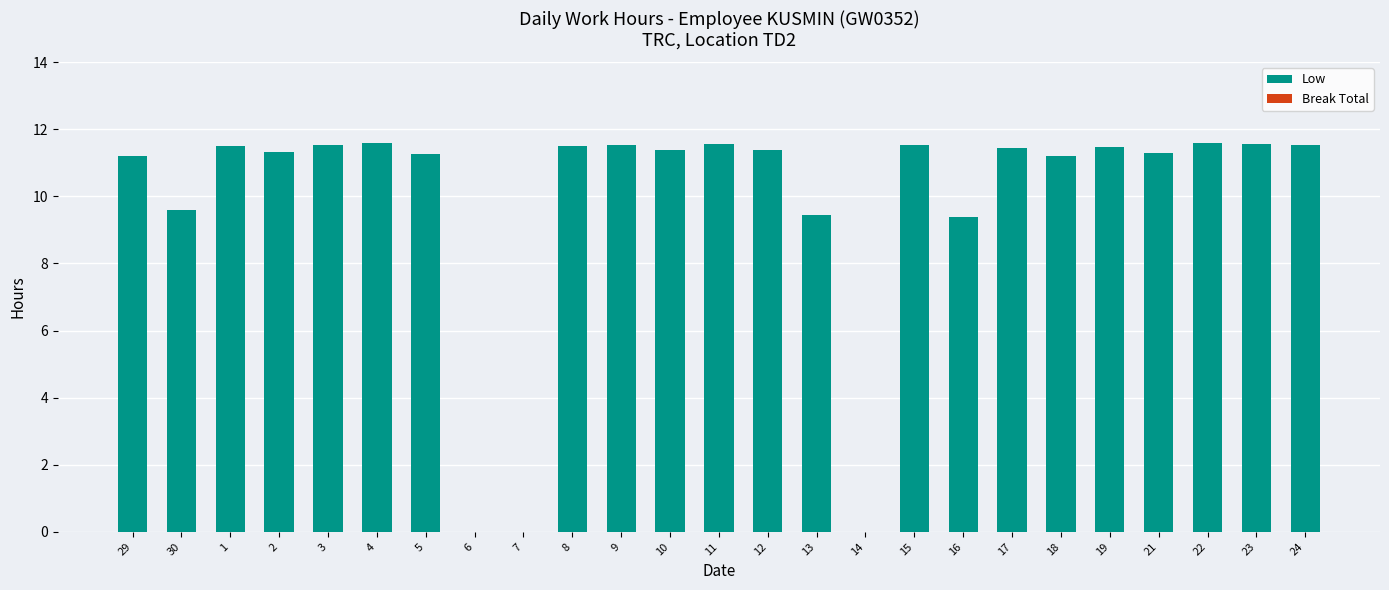

What is the sum of the values at 8 and 9?

23.0